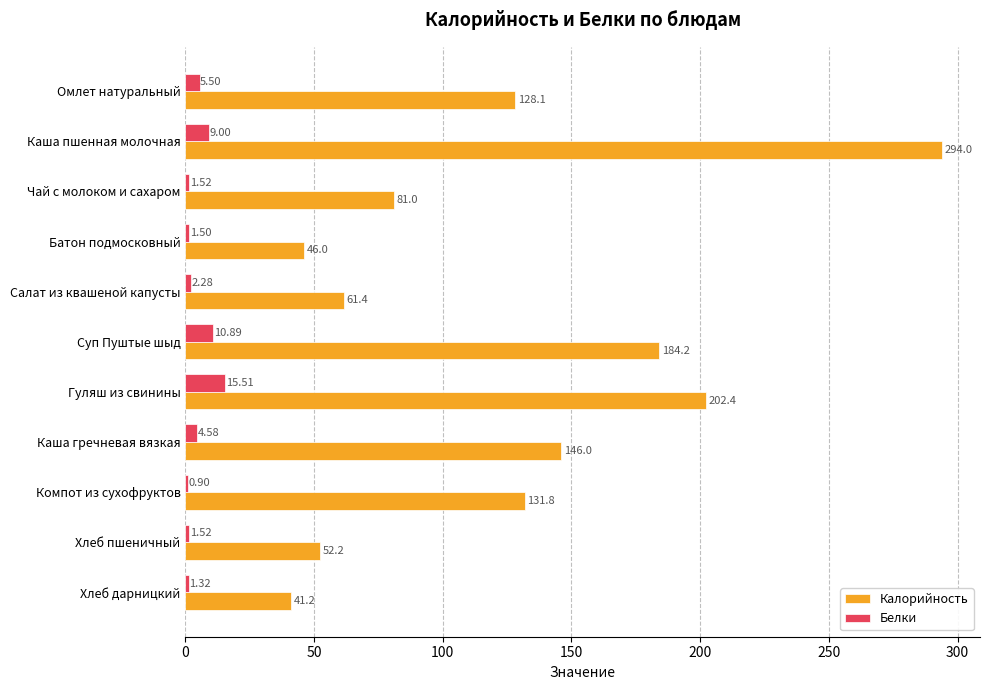

What is the sum of all Белки values?

54.5